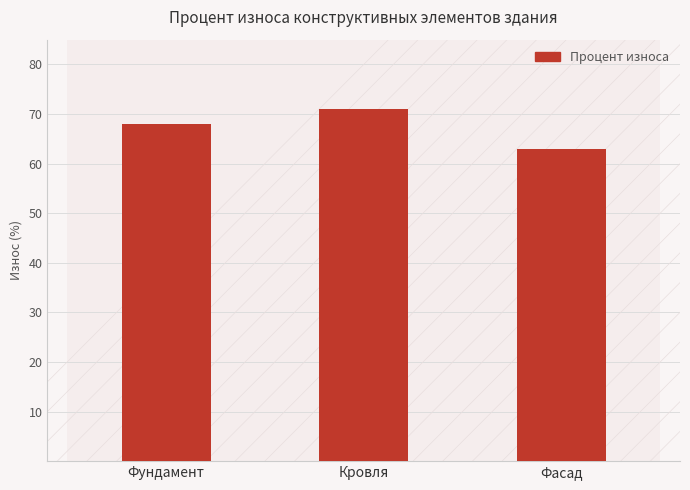

List the labels in order of value, smallest first.

Фасад, Фундамент, Кровля